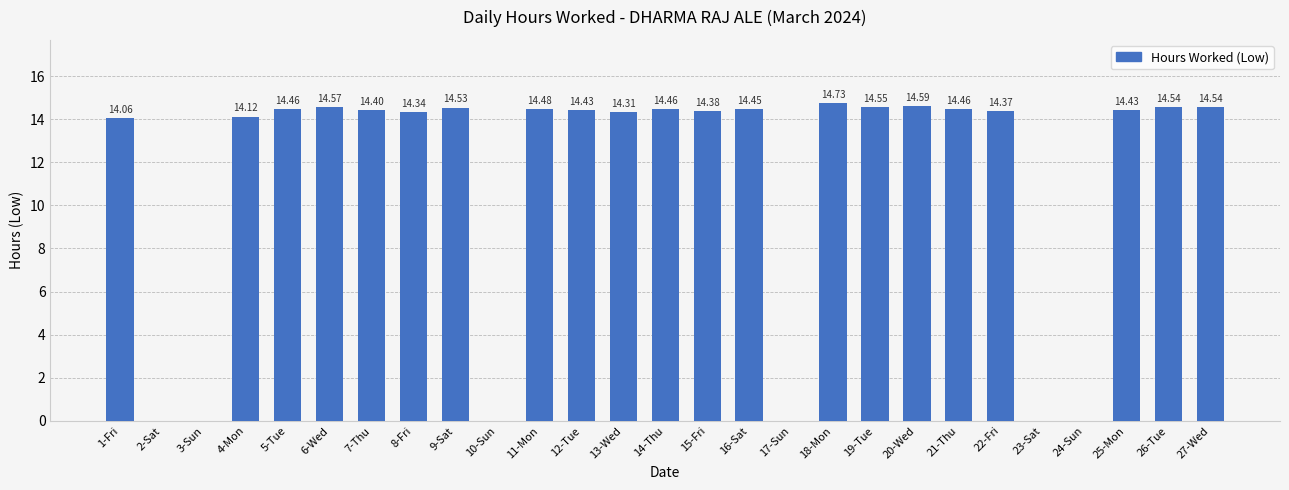

Which label corresponds to the largest value in the chart?

18-Mon